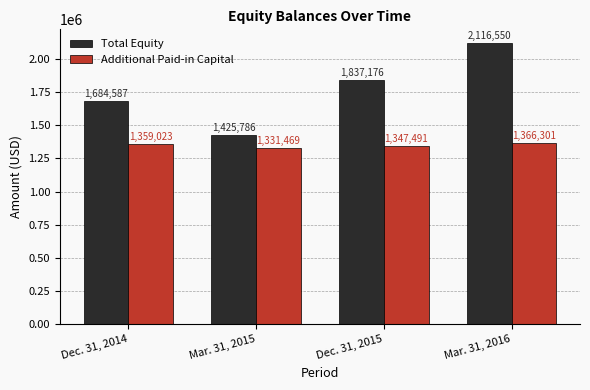

What is the average value of the Additional Paid-in Capital series?

1351071